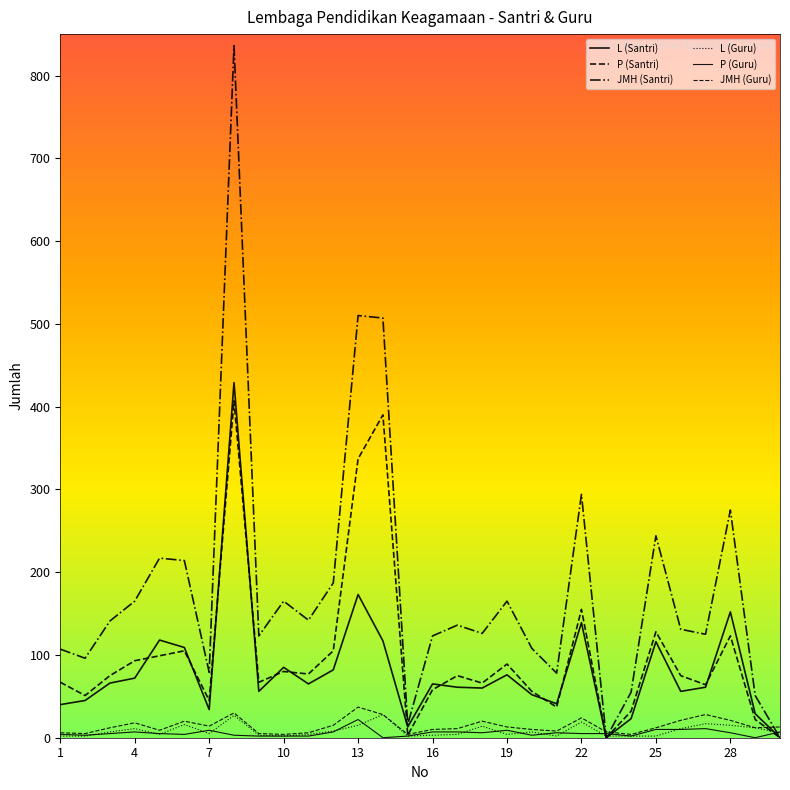

Is this an area chart (filled region under the line)?

No